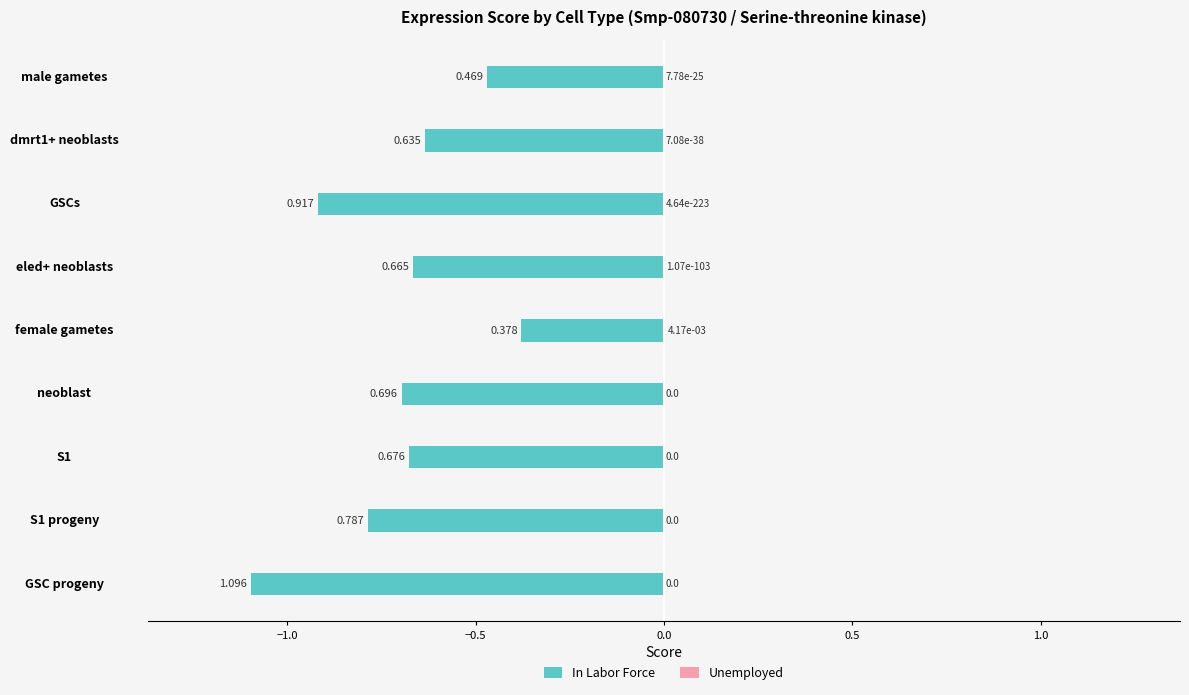

How many groups of bars are there?

9